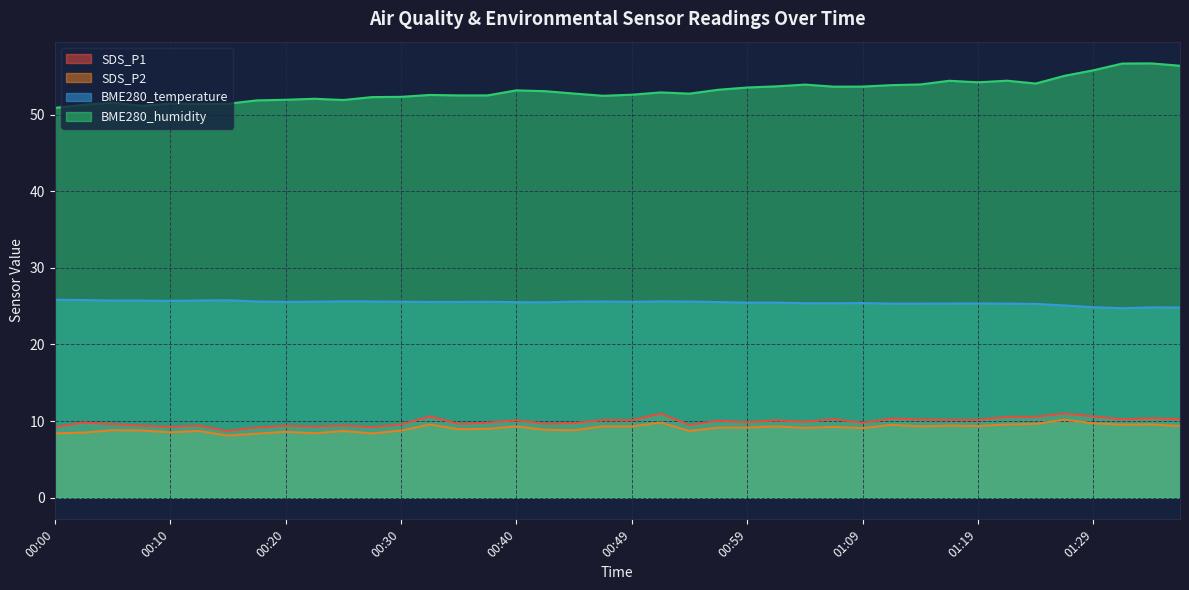

What is the spread (max minus min) of values at 00:27?

43.9